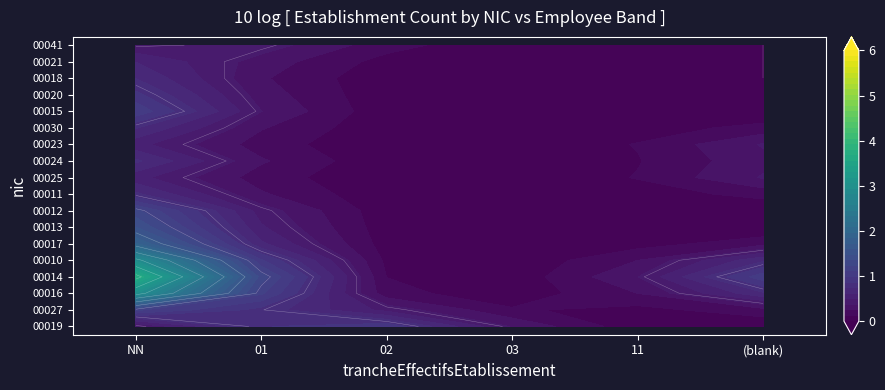

Which series has the largest range (max minus min)?

00014